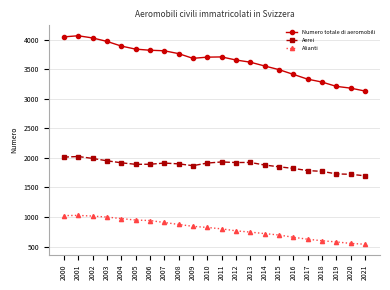

What is the difference between the maximum and minimum values in the Aerei series?

326